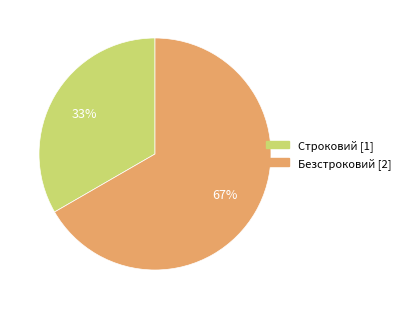

What percentage is the Строковий slice, to the nearest percent?

33%